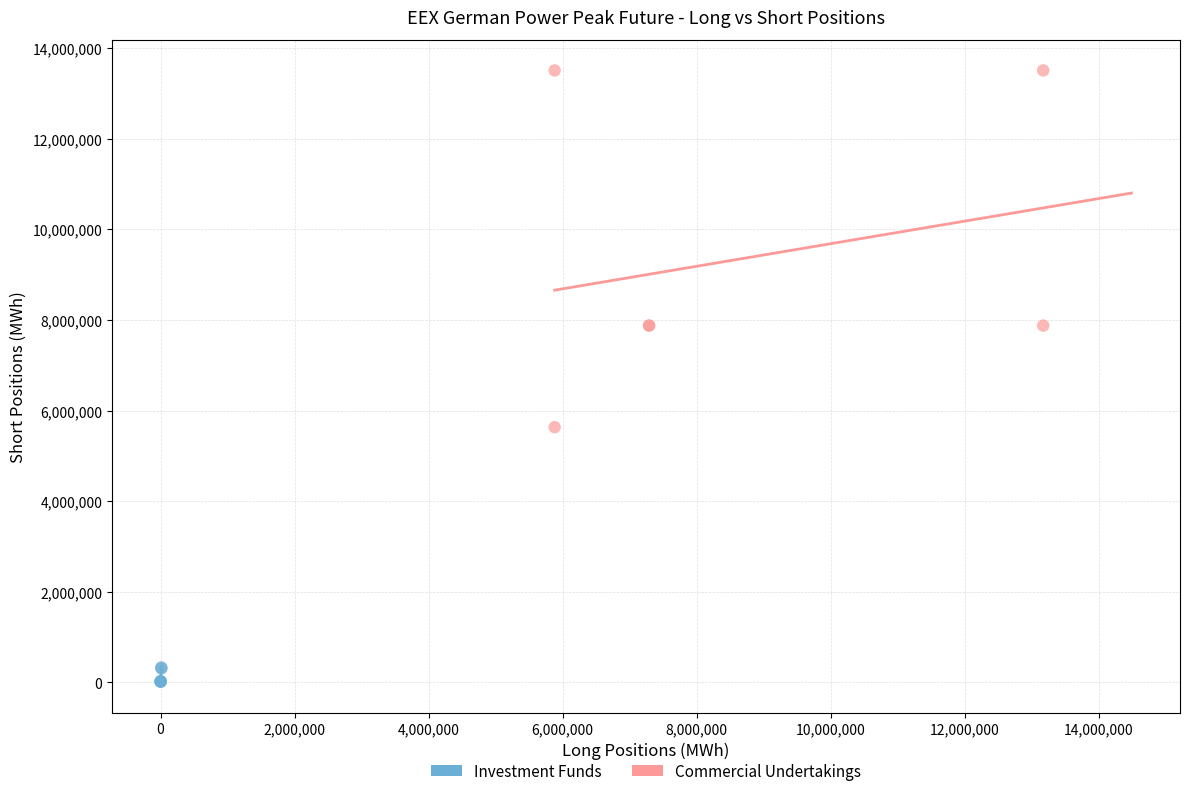

Which series reaches the maximum Y coordinate?

Commercial Undertakings